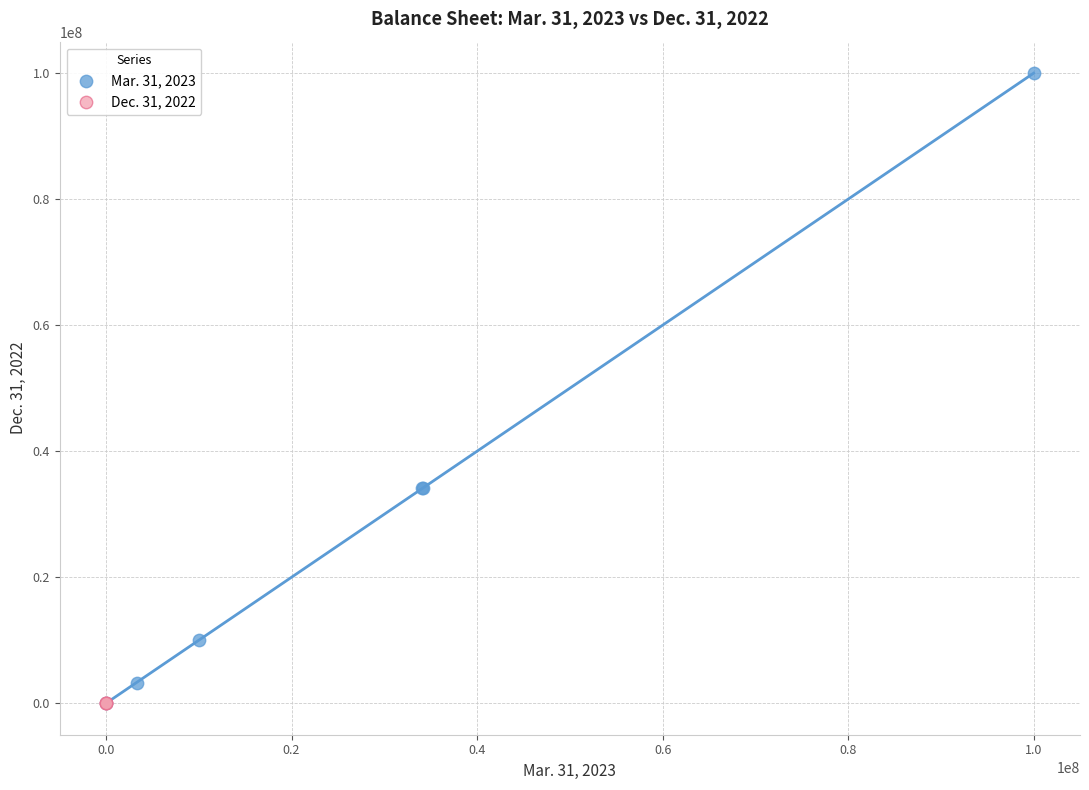

Which series reaches the maximum Y coordinate?

Mar. 31, 2023